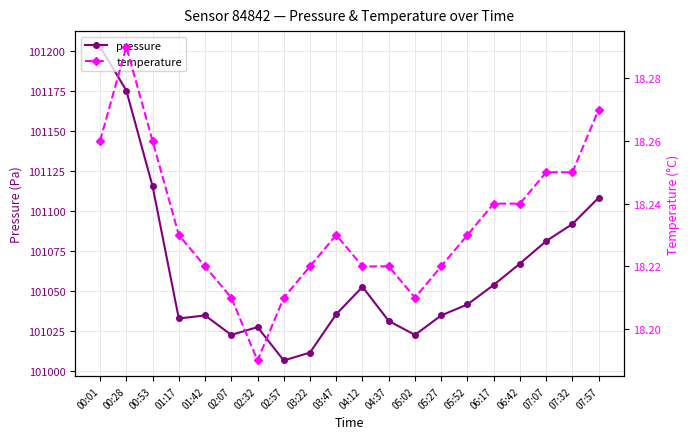

True or false: temperature and pressure intersect in this chart.

False